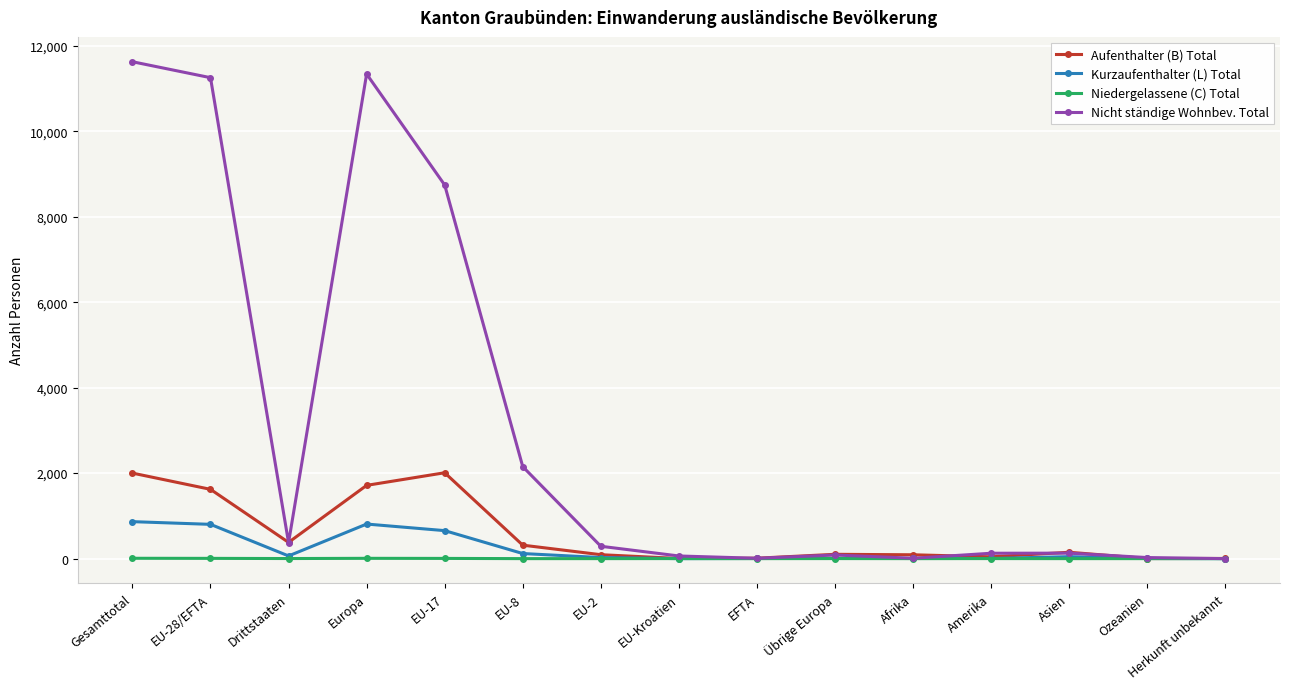

At which category is the sum across all series the highest?

Gesamttotal